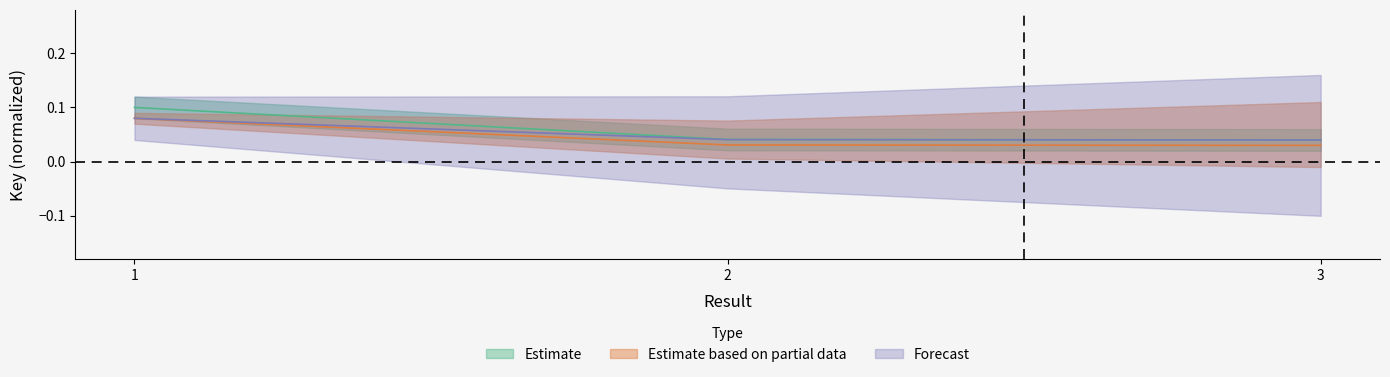

Is it true that Forecast equals 0.1 at 1?

False